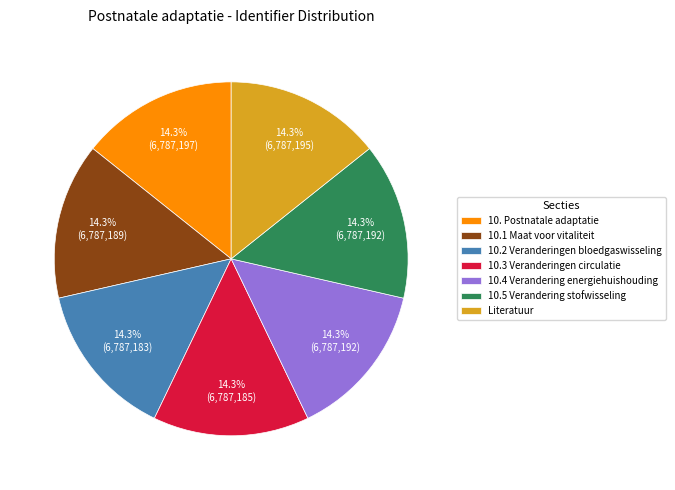

What is the ratio of the value at 10. Postnatale adaptatie to the value at 10.1 Maat voor vitaliteit?

1.0